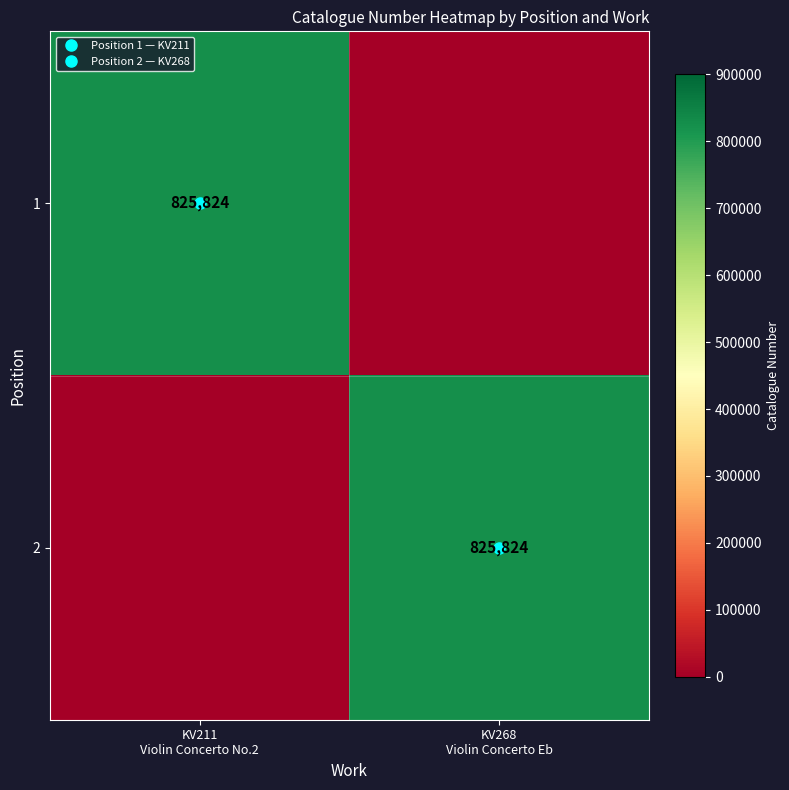

What is the difference between the highest and lowest values at KV211
Violin Concerto No.2?

825824